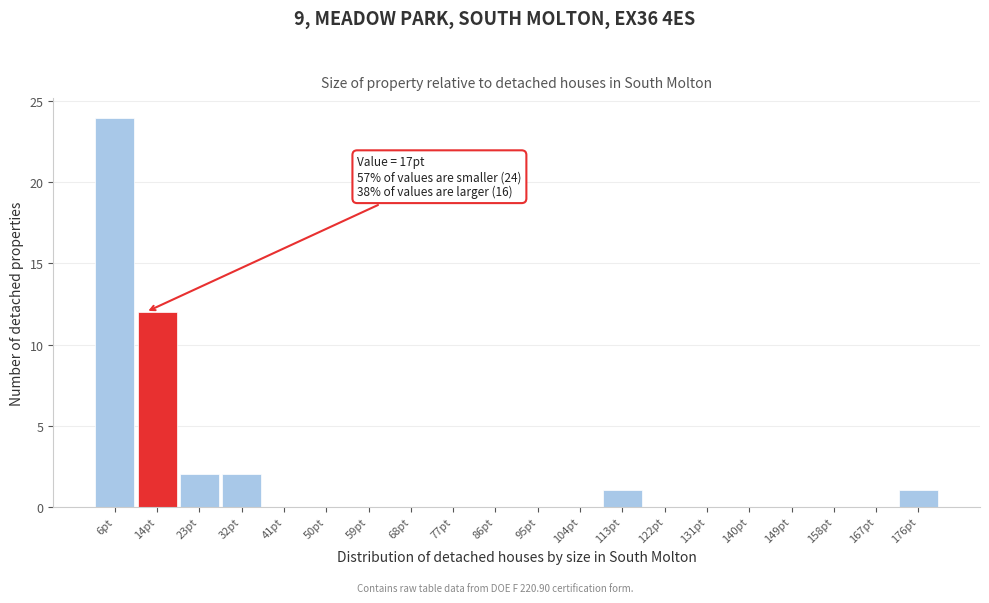

Reading left to right, transcribe all the data shown in this chart.

6pt=24	14pt=12	23pt=2	32pt=2	41pt=0	50pt=0	59pt=0	68pt=0	77pt=0	86pt=0	95pt=0	104pt=0	113pt=1	122pt=0	131pt=0	140pt=0	149pt=0	158pt=0	167pt=0	176pt=1